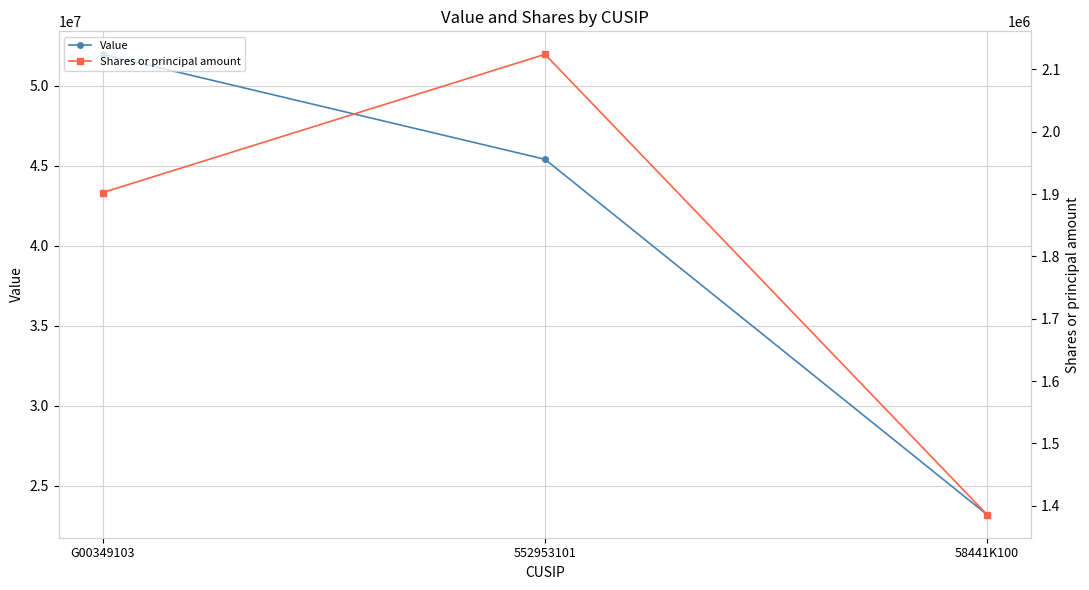

How many Shares or principal amount values are between 1385779 and 2124017?

3